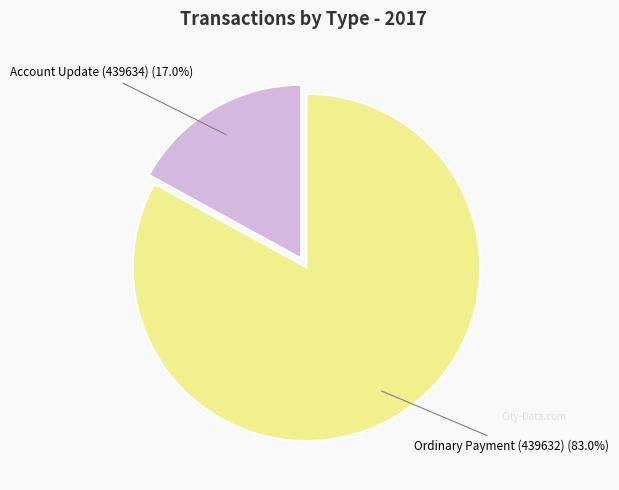

Is there any slice that represents more than half of the pie?

Yes